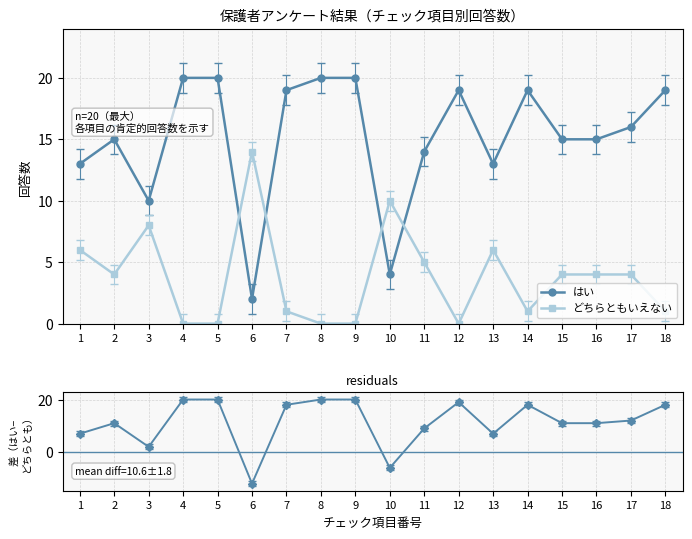

Which category has the lowest value in the はい series?

6